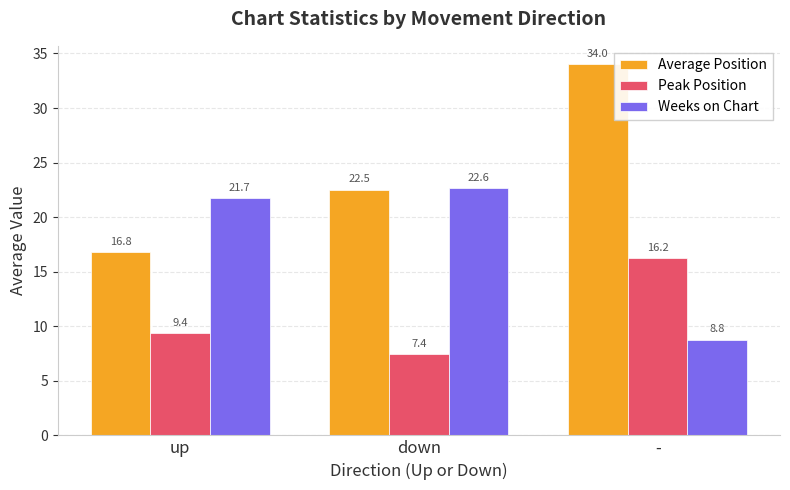

Which category has the highest value across all series?

-